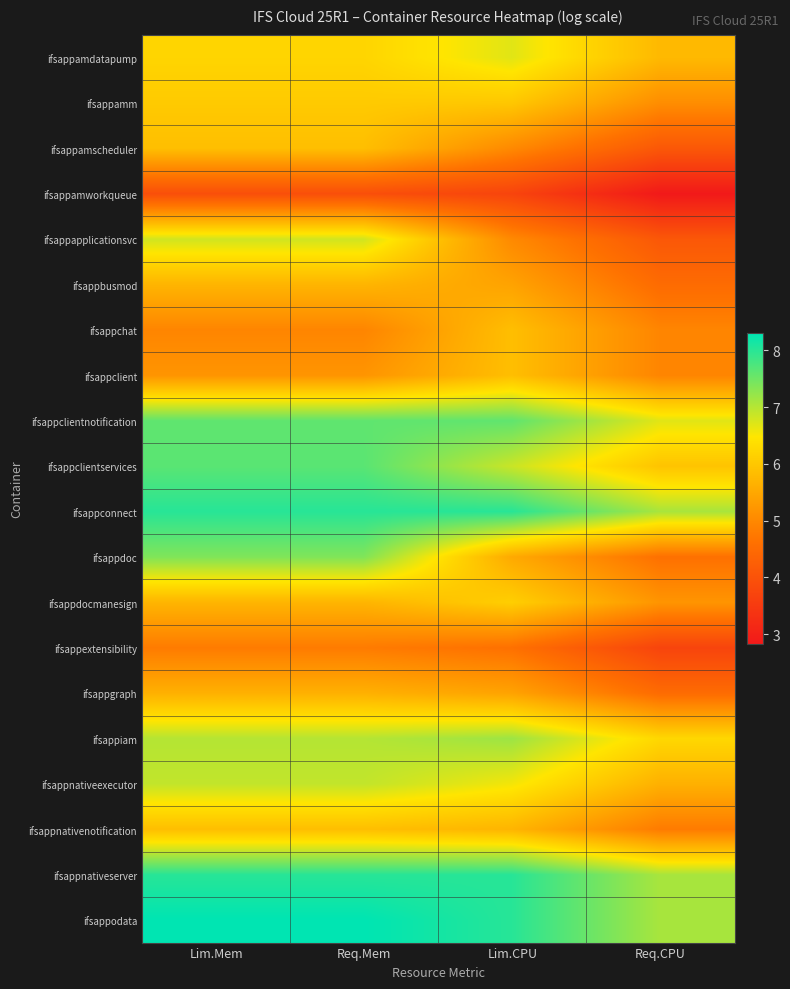

Reading left to right, transcribe all the data shown in this chart.

ifsappamdatapump: Lim.Mem=6.2	Req.Mem=6.2	Lim.CPU=6.7	Req.CPU=5.8
ifsappamm: Lim.Mem=6.0	Req.Mem=6.0	Lim.CPU=6.0	Req.CPU=5.1
ifsappamscheduler: Lim.Mem=5.9	Req.Mem=5.9	Lim.CPU=5.0	Req.CPU=4.1
ifsappamworkqueue: Lim.Mem=3.9	Req.Mem=3.9	Lim.CPU=3.7	Req.CPU=2.8
ifsappapplicationsvc: Lim.Mem=6.8	Req.Mem=6.8	Lim.CPU=5.0	Req.CPU=4.1
ifsappbusmod: Lim.Mem=5.7	Req.Mem=5.7	Lim.CPU=5.4	Req.CPU=4.5
ifsappchat: Lim.Mem=4.9	Req.Mem=4.9	Lim.CPU=5.9	Req.CPU=4.9
ifsappclient: Lim.Mem=5.2	Req.Mem=5.2	Lim.CPU=5.9	Req.CPU=4.9
ifsappclientnotification: Lim.Mem=7.6	Req.Mem=7.6	Lim.CPU=7.6	Req.CPU=6.7
ifsappclientservices: Lim.Mem=7.7	Req.Mem=7.7	Lim.CPU=6.9	Req.CPU=5.9
ifsappconnect: Lim.Mem=8.0	Req.Mem=8.0	Lim.CPU=8.0	Req.CPU=7.1
ifsappdoc: Lim.Mem=7.4	Req.Mem=7.4	Lim.CPU=5.5	Req.CPU=4.6
ifsappdocmanesign: Lim.Mem=5.7	Req.Mem=5.7	Lim.CPU=6.1	Req.CPU=5.2
ifsappextensibility: Lim.Mem=4.8	Req.Mem=4.8	Lim.CPU=4.6	Req.CPU=3.7
ifsappgraph: Lim.Mem=5.6	Req.Mem=5.6	Lim.CPU=5.4	Req.CPU=4.5
ifsappiam: Lim.Mem=7.0	Req.Mem=7.0	Lim.CPU=7.2	Req.CPU=6.3
ifsappnativeexecutor: Lim.Mem=6.9	Req.Mem=6.9	Lim.CPU=6.6	Req.CPU=5.6
ifsappnativenotification: Lim.Mem=5.9	Req.Mem=5.9	Lim.CPU=5.7	Req.CPU=4.8
ifsappnativeserver: Lim.Mem=8.0	Req.Mem=8.0	Lim.CPU=8.0	Req.CPU=7.1
ifsappodata: Lim.Mem=8.3	Req.Mem=8.3	Lim.CPU=8.0	Req.CPU=7.1